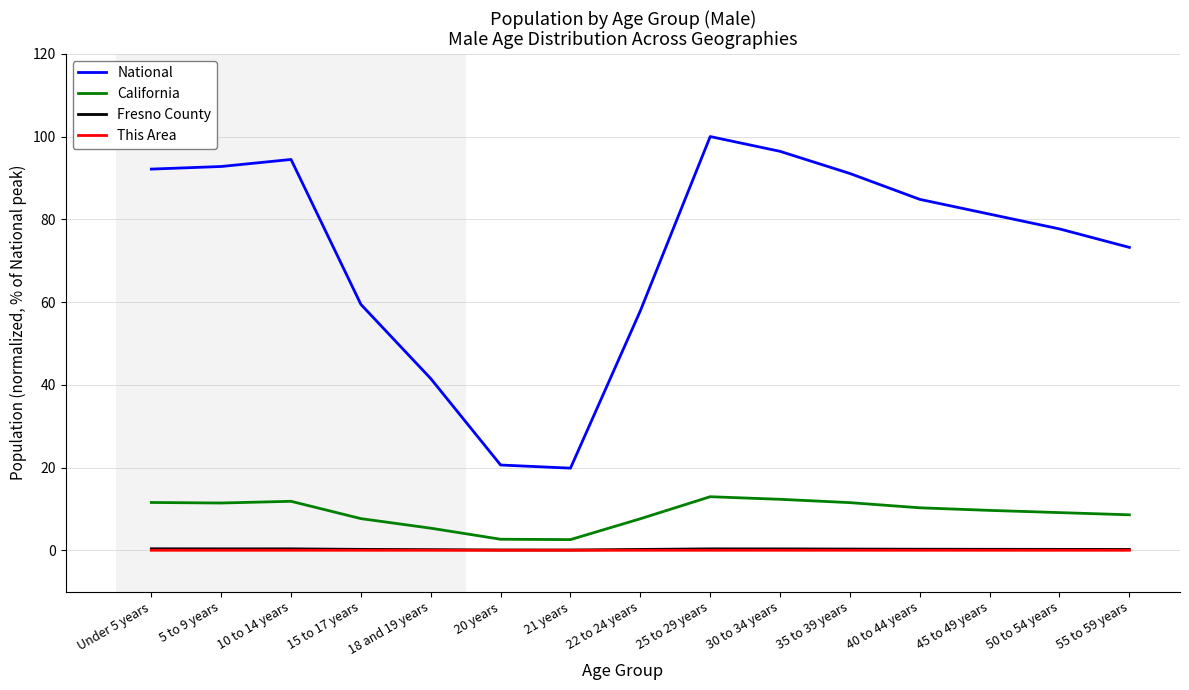

Is it true that Fresno County equals 0.2 at 45 to 49 years?

True